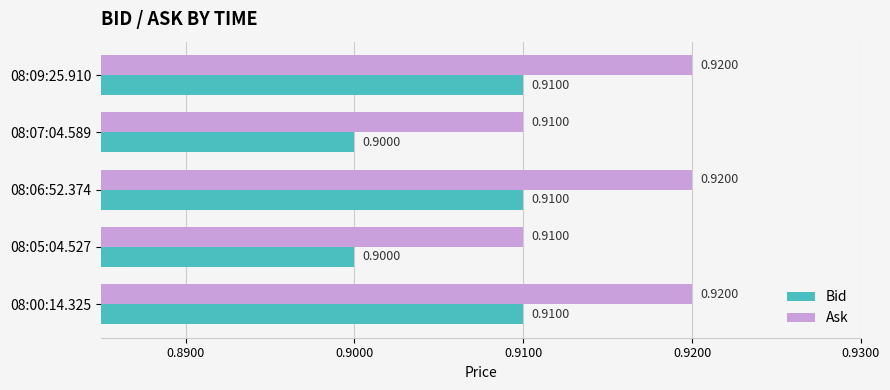

Rank the series at 08:06:52.374 from lowest to highest value.

Bid, Ask